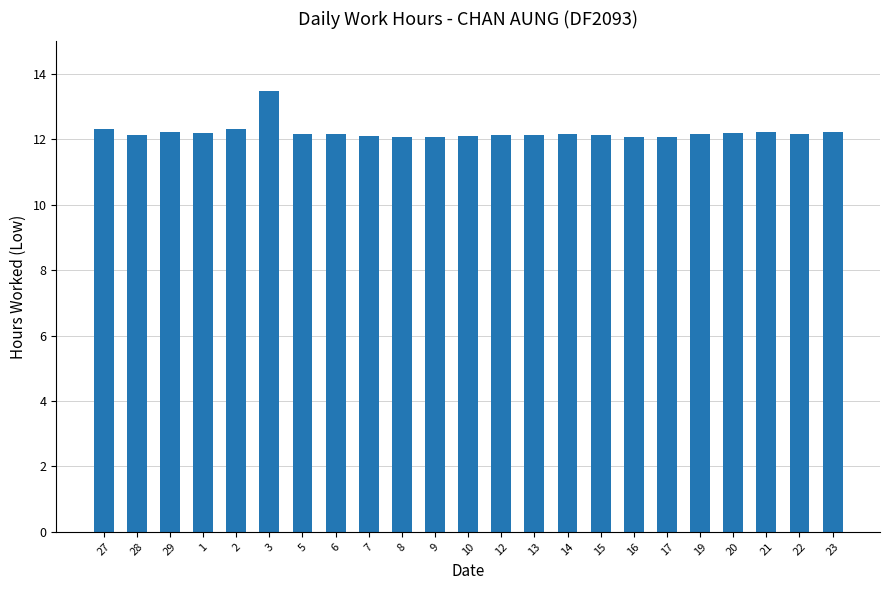

What is the minimum value shown in the chart?

12.1